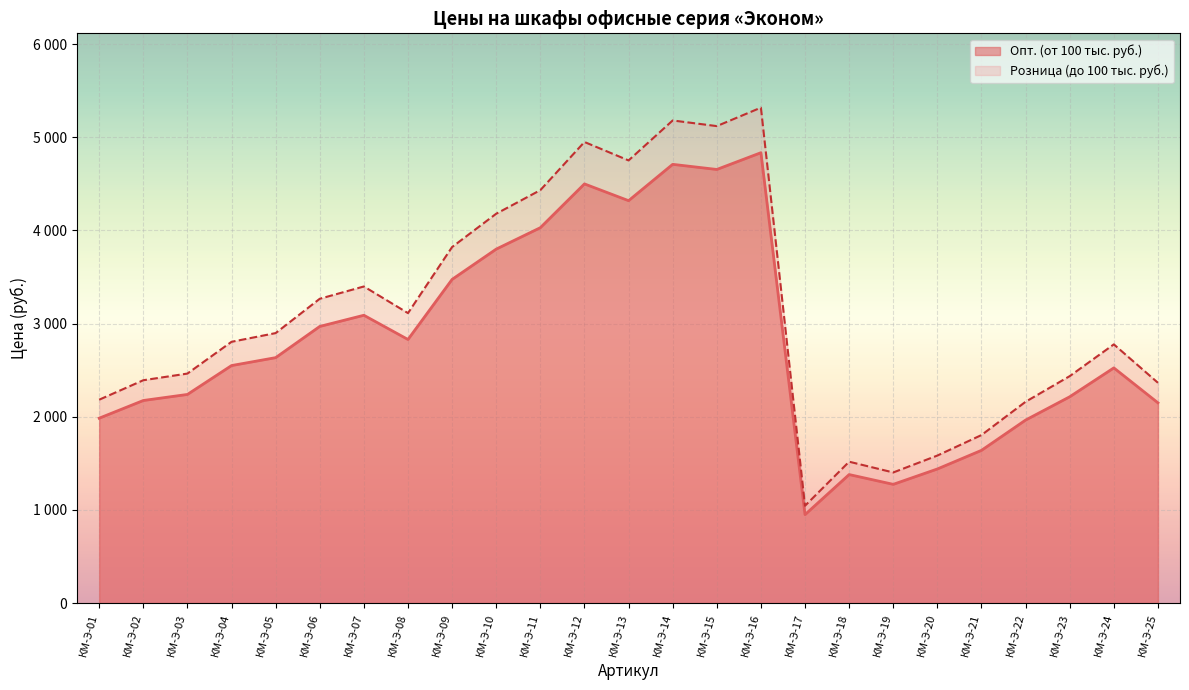

At how many categories does at least one series exceed 4537?

5